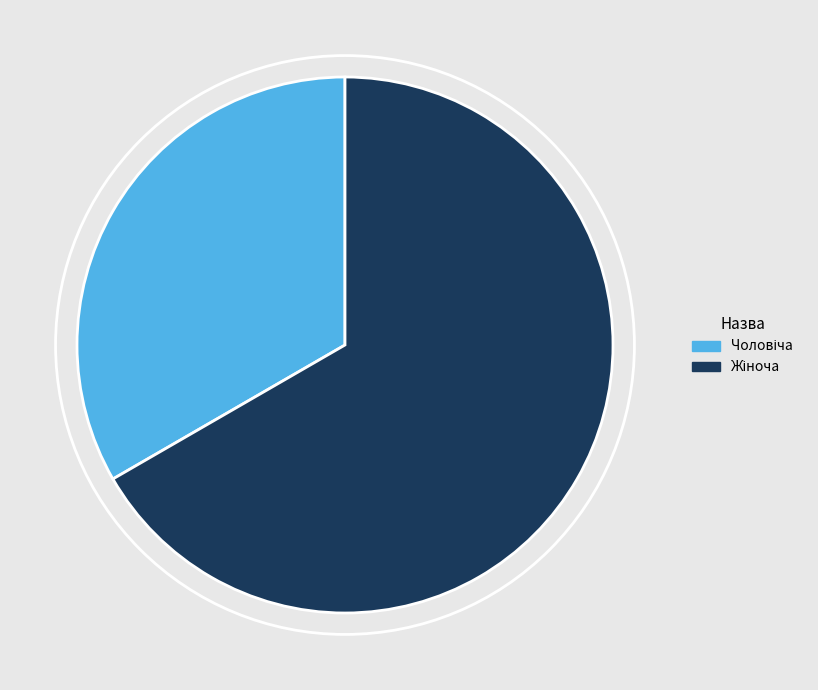

Is there any slice that represents more than half of the pie?

Yes